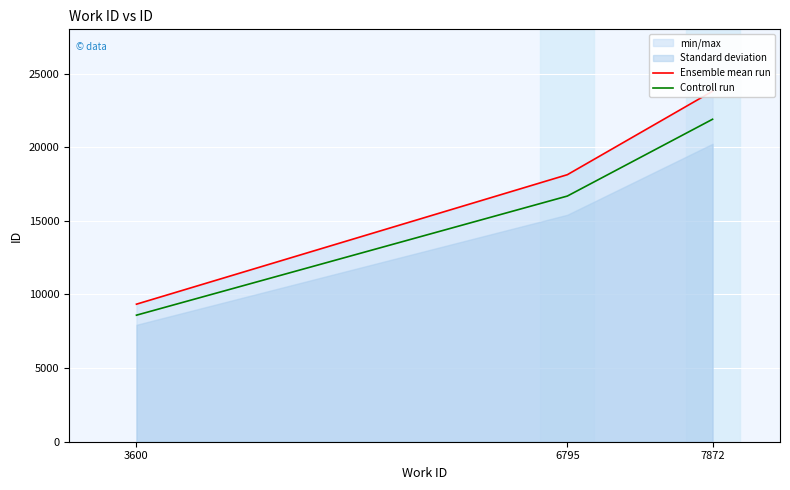

Reading left to right, extract all data points from this chart.

Ensemble mean run: 3600=9339.0	6795=18130.0	7872=23799.0
Controll run: 3600=8591.9	6795=16679.6	7872=21895.1